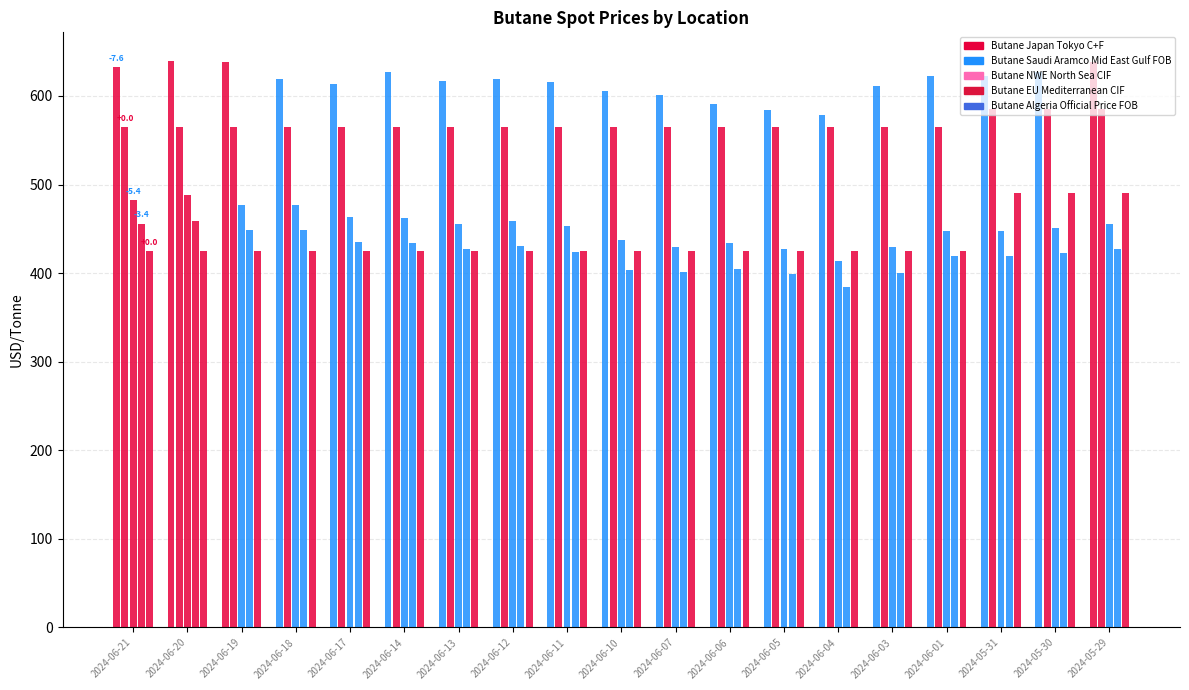

What is the value of the Butane Japan Tokyo C+F bar at the 18th from the left?

627.5